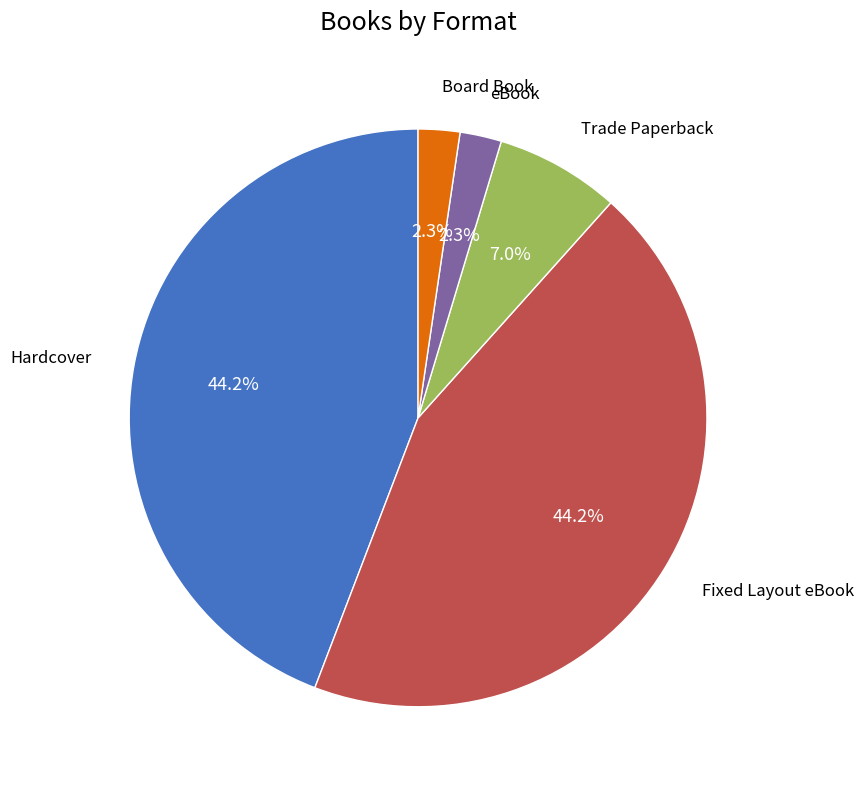

Does any single category account for the majority?

No